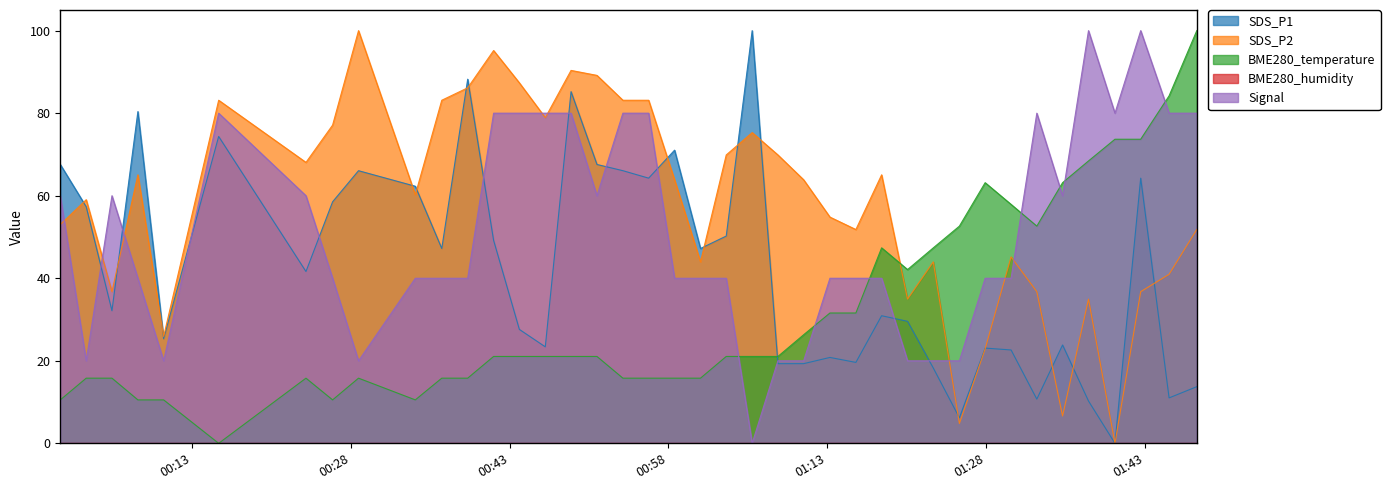

Where does the SDS_P2 series first go above 63?

2022/11/17 00:07:52